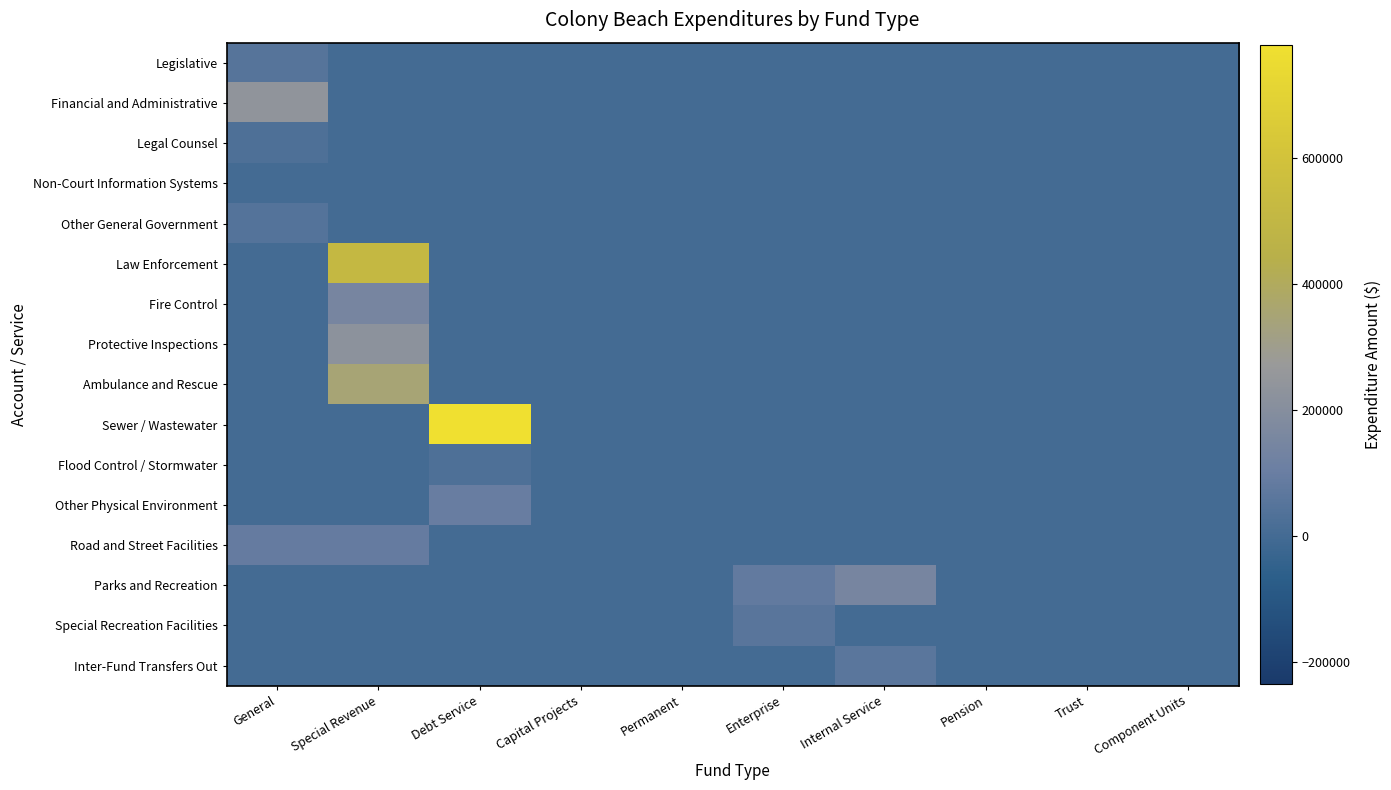

Reading right to left, what are all the values shown in this chart?

Legislative: Component Units=0	Trust=0	Pension=0	Internal Service=0	Enterprise=0	Permanent=0	Capital Projects=0	Debt Service=0	Special Revenue=0	General=49524
Financial and Administrative: Component Units=0	Trust=0	Pension=0	Internal Service=0	Enterprise=0	Permanent=0	Capital Projects=0	Debt Service=0	Special Revenue=0	General=239554
Legal Counsel: Component Units=0	Trust=0	Pension=0	Internal Service=0	Enterprise=0	Permanent=0	Capital Projects=0	Debt Service=0	Special Revenue=0	General=27561
Non-Court Information Systems: Component Units=0	Trust=0	Pension=0	Internal Service=0	Enterprise=0	Permanent=0	Capital Projects=0	Debt Service=0	Special Revenue=0	General=2904
Other General Government: Component Units=0	Trust=0	Pension=0	Internal Service=0	Enterprise=0	Permanent=0	Capital Projects=0	Debt Service=0	Special Revenue=0	General=43574
Law Enforcement: Component Units=0	Trust=0	Pension=0	Internal Service=0	Enterprise=0	Permanent=0	Capital Projects=0	Debt Service=0	Special Revenue=516245	General=0
Fire Control: Component Units=0	Trust=0	Pension=0	Internal Service=0	Enterprise=0	Permanent=0	Capital Projects=0	Debt Service=0	Special Revenue=150000	General=0
Protective Inspections: Component Units=0	Trust=0	Pension=0	Internal Service=0	Enterprise=0	Permanent=0	Capital Projects=0	Debt Service=0	Special Revenue=222366	General=0
Ambulance and Rescue: Component Units=0	Trust=0	Pension=0	Internal Service=0	Enterprise=0	Permanent=0	Capital Projects=0	Debt Service=0	Special Revenue=350000	General=0
Sewer / Wastewater: Component Units=0	Trust=0	Pension=0	Internal Service=0	Enterprise=0	Permanent=0	Capital Projects=0	Debt Service=779871	Special Revenue=0	General=0
Flood Control / Stormwater: Component Units=0	Trust=0	Pension=0	Internal Service=0	Enterprise=0	Permanent=0	Capital Projects=0	Debt Service=27620	Special Revenue=0	General=0
Other Physical Environment: Component Units=0	Trust=0	Pension=0	Internal Service=0	Enterprise=0	Permanent=0	Capital Projects=0	Debt Service=97577	Special Revenue=0	General=0
Road and Street Facilities: Component Units=0	Trust=0	Pension=0	Internal Service=0	Enterprise=0	Permanent=0	Capital Projects=0	Debt Service=0	Special Revenue=87429	General=88626
Parks and Recreation: Component Units=0	Trust=0	Pension=0	Internal Service=147442	Enterprise=82591	Permanent=0	Capital Projects=0	Debt Service=0	Special Revenue=0	General=0
Special Recreation Facilities: Component Units=0	Trust=0	Pension=0	Internal Service=0	Enterprise=55332	Permanent=0	Capital Projects=0	Debt Service=0	Special Revenue=0	General=0
Inter-Fund Transfers Out: Component Units=0	Trust=0	Pension=0	Internal Service=61880	Enterprise=0	Permanent=0	Capital Projects=0	Debt Service=0	Special Revenue=0	General=0